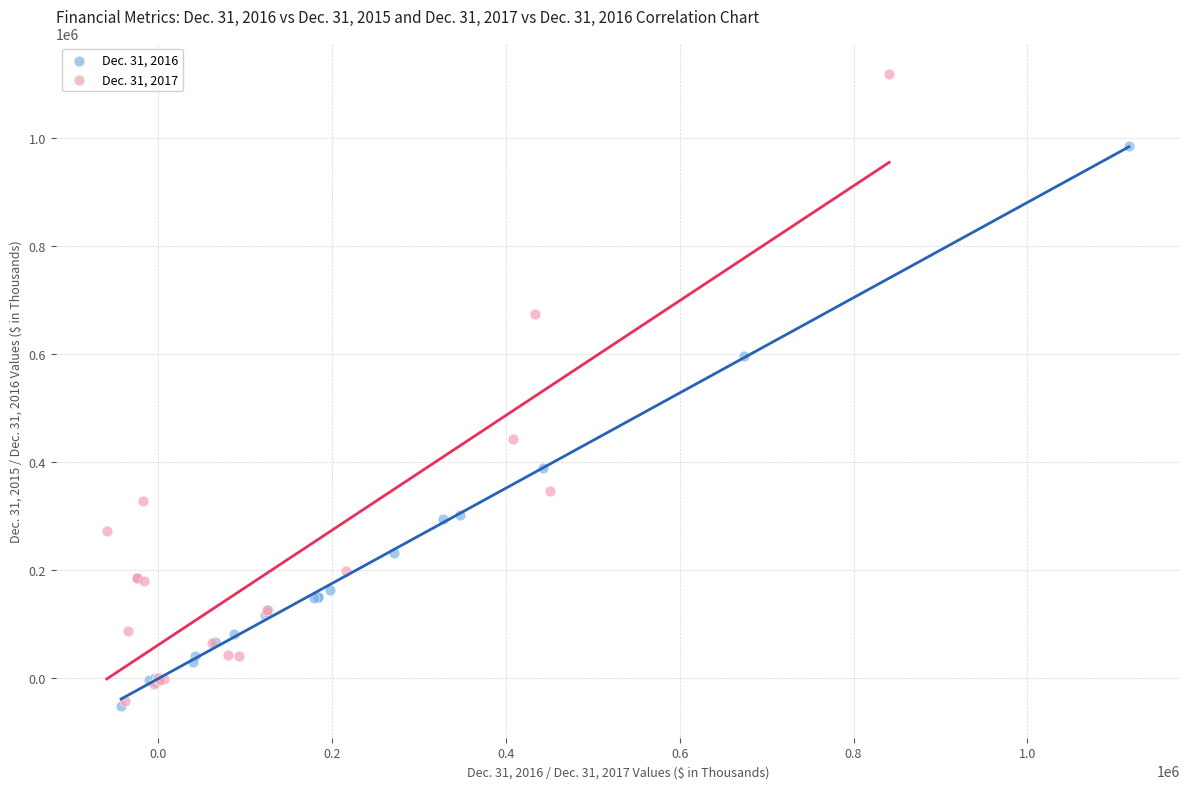

Which series reaches the maximum Y coordinate?

Dec. 31, 2017